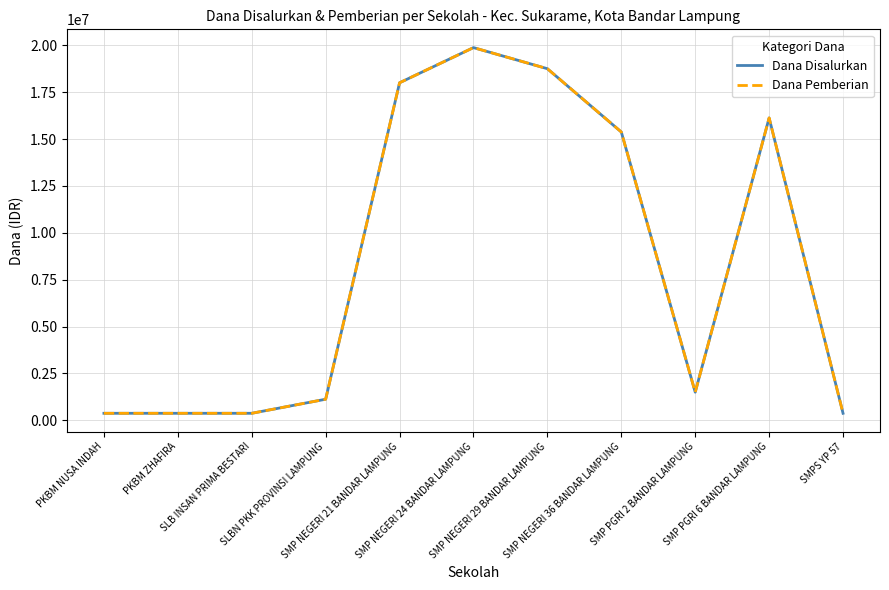

In Dana Disalurkan, how many points are higher than both neighbors (excluding endpoints)?

2